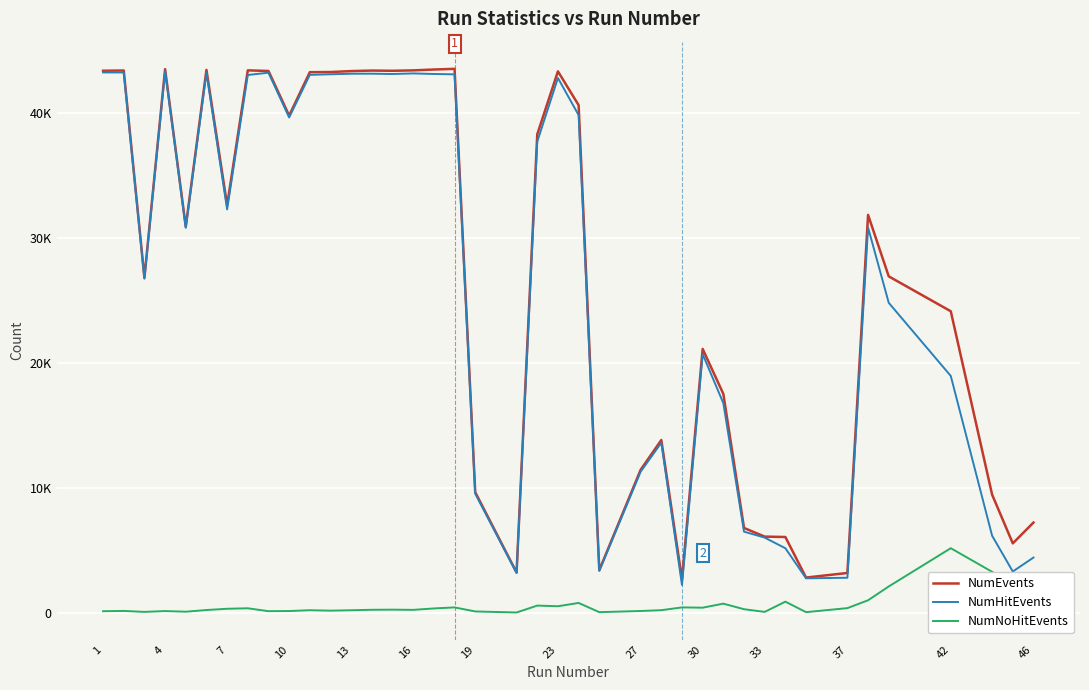

Where is the first local maximum for NumEvents?

4